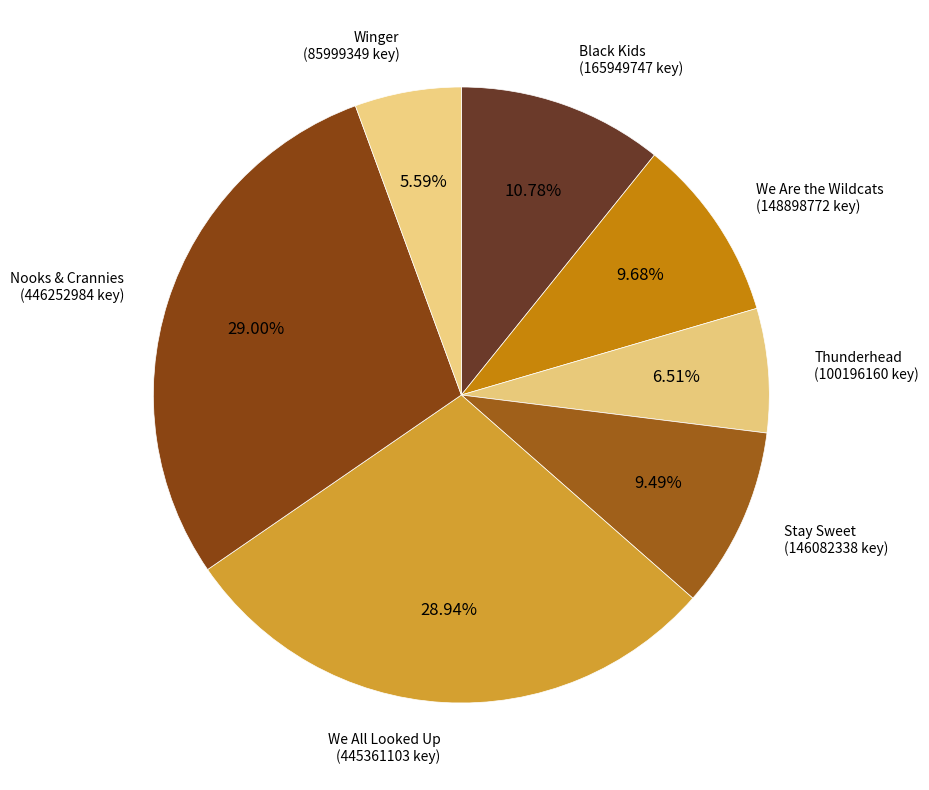

How many slices are in this pie chart?

7